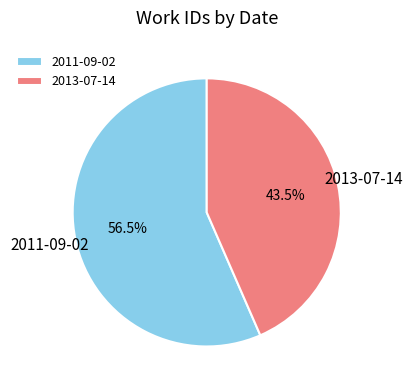

Rank the categories by value from highest to lowest.

2011-09-02, 2013-07-14